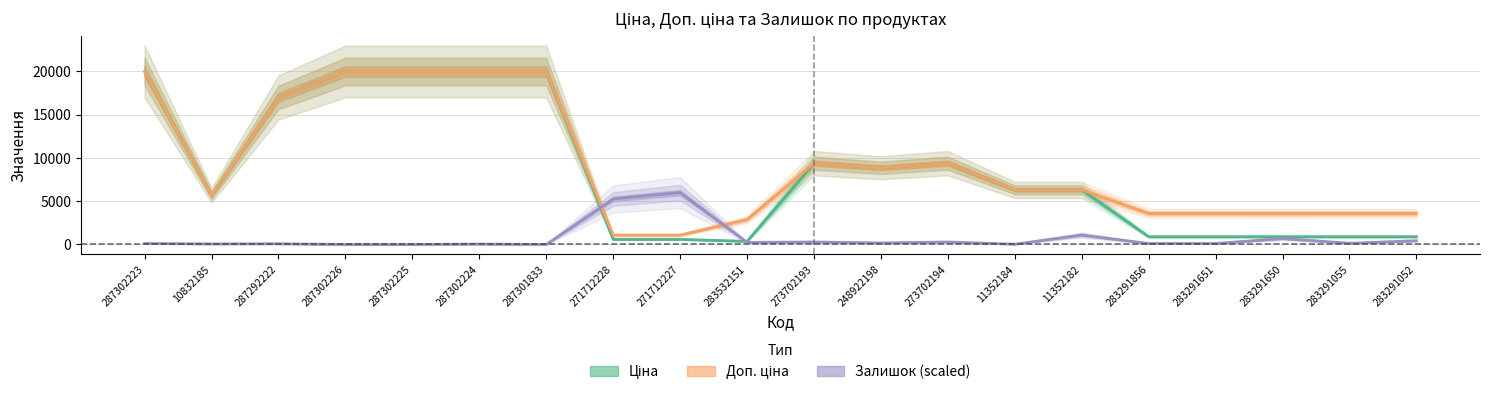

Which series has the largest total across all categories?

Доп. ціна